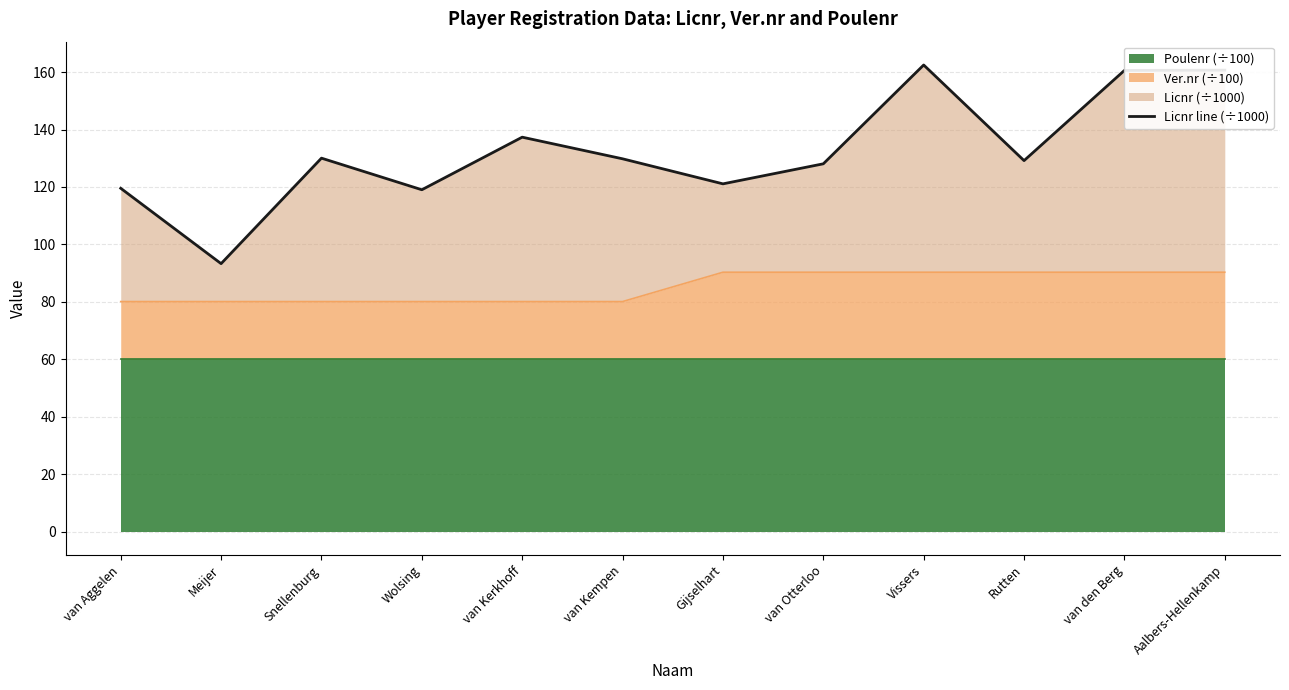

How many data points are less than 129?

5